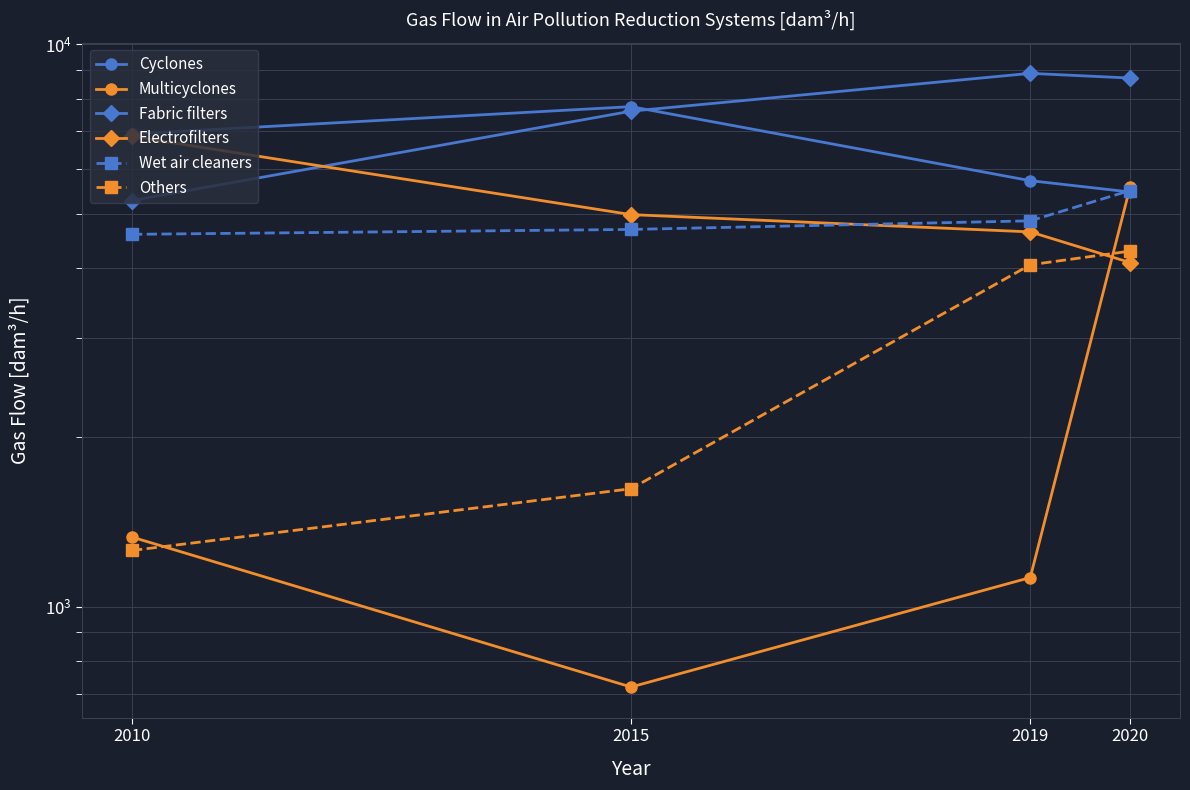

How many distinct data groups are displayed?

6